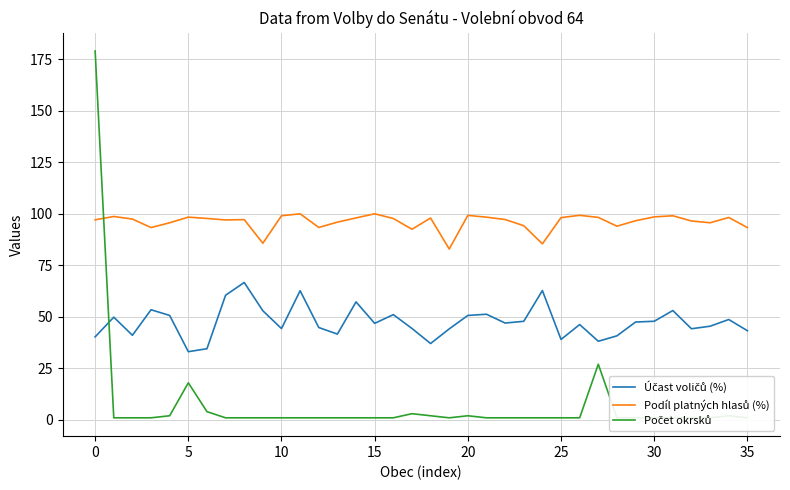

True or false: Účast voličů (%) and Podíl platných hlasů (%) cross at least once.

False